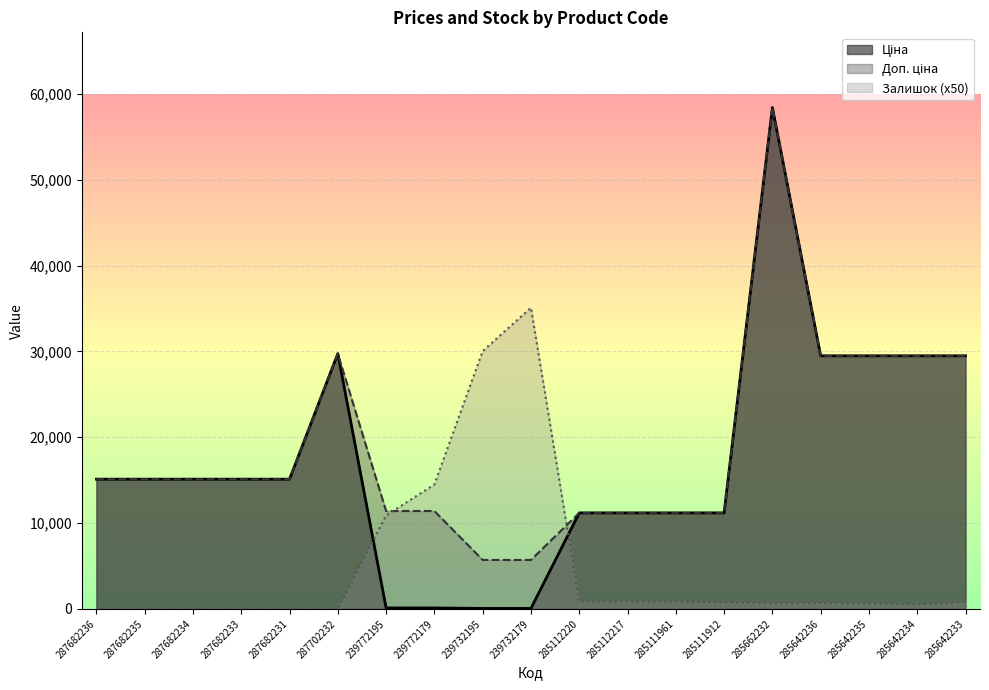

Reading right to left, extract all data points from this chart.

Ціна: 285642233=29491.5	285642234=29491.5	285642235=29491.5	285642236=29491.5	285662232=58426.5	285111912=11188.2	285111961=11188.2	285112217=11188.2	285112220=11188.2	239732179=57.0	239732195=57.0	239772179=114.1	239772195=114.1	287702232=29747.2	287682231=15120.0	287682233=15120.0	287682234=15120.0	287682235=15120.0	287682236=15120.0
Доп. ціна: 285642233=29491.5	285642234=29491.5	285642235=29491.5	285642236=29491.5	285662232=58426.5	285111912=11188.2	285111961=11188.2	285112217=11188.2	285112220=11188.2	239732179=5705.0	239732195=5705.0	239772179=11410.0	239772195=11410.0	287702232=29747.2	287682231=15120.0	287682233=15120.0	287682234=15120.0	287682235=15120.0	287682236=15120.0
Залишок: 285642233=800.0	285642234=500.0	285642235=650.0	285642236=700.0	285662232=700.0	285111912=750.0	285111961=850.0	285112217=850.0	285112220=850.0	239732179=35100.0	239732195=30050.0	239772179=14500.0	239772195=10900.0	287702232=0.0	287682231=0.0	287682233=0.0	287682234=0.0	287682235=0.0	287682236=0.0